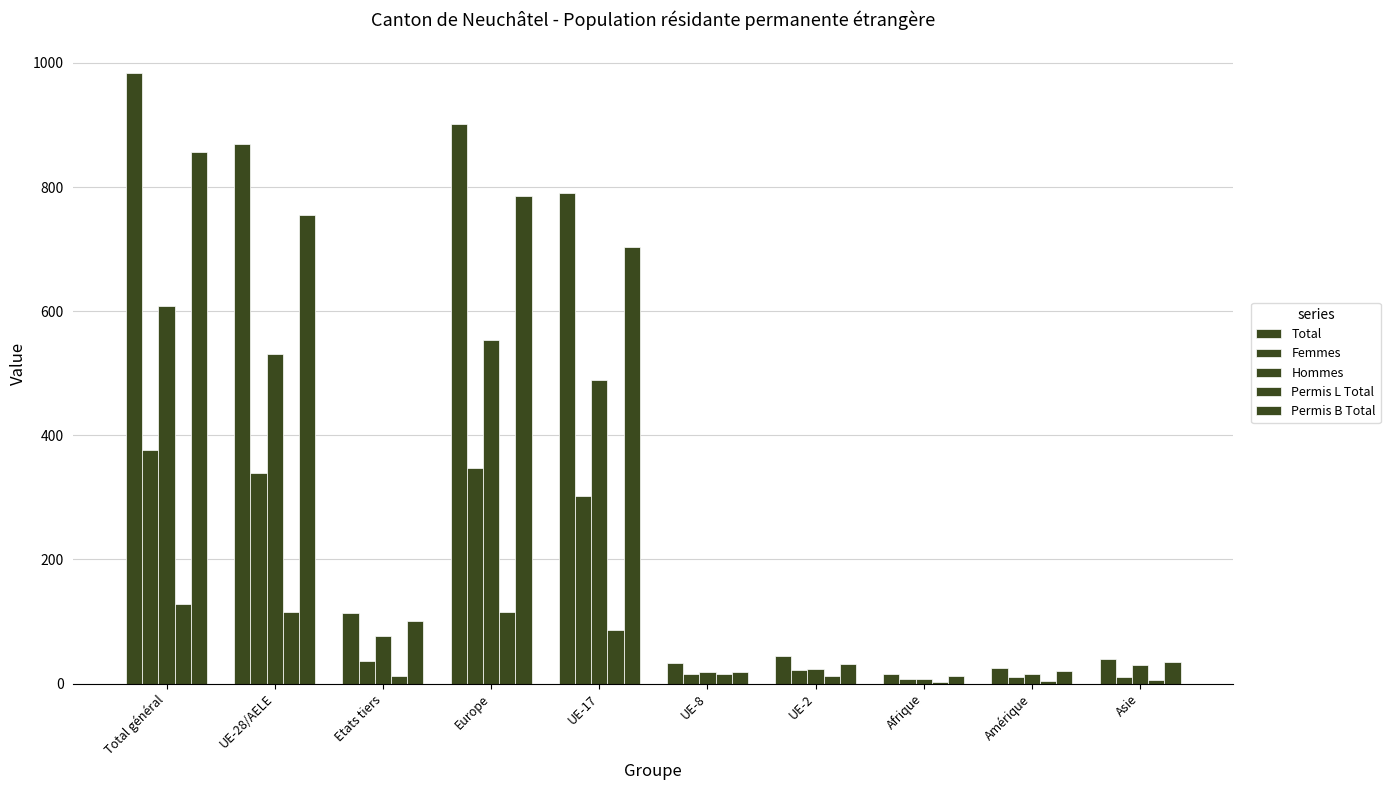

Are the bars horizontal?

No